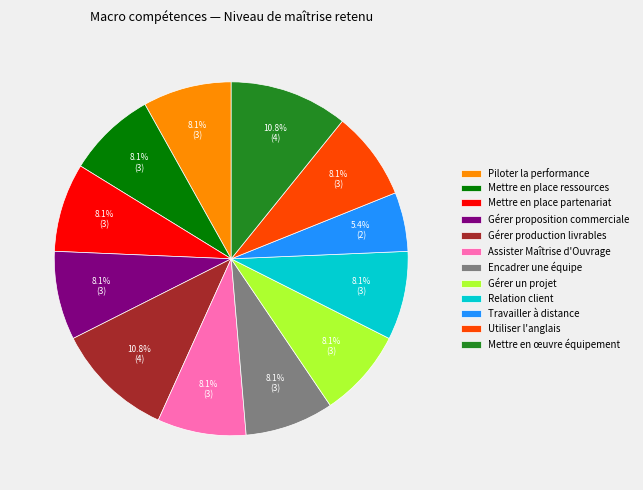

Which slice is the smallest?

Travailler à distance